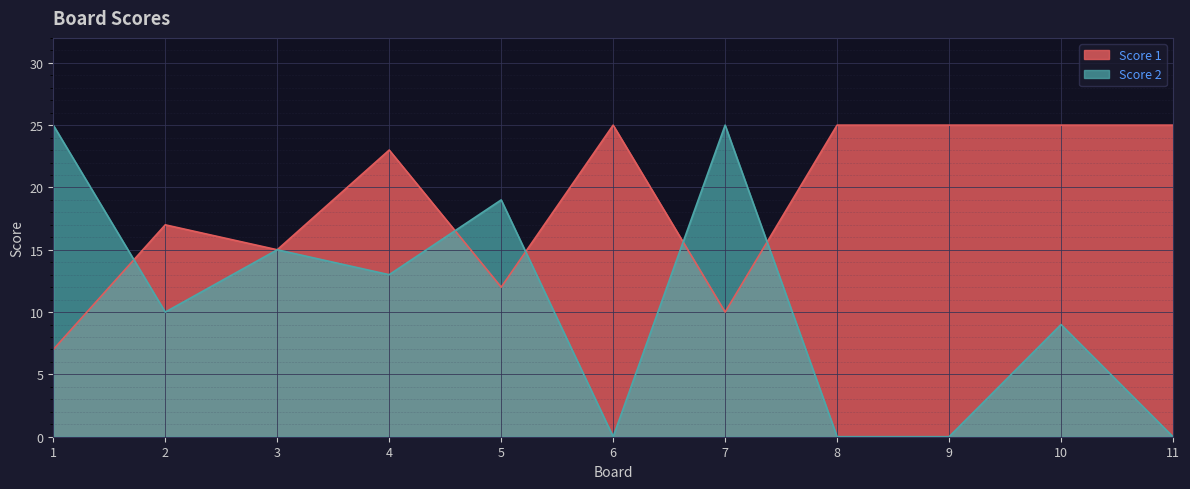

At which label is Score 1 closest to 16?

2